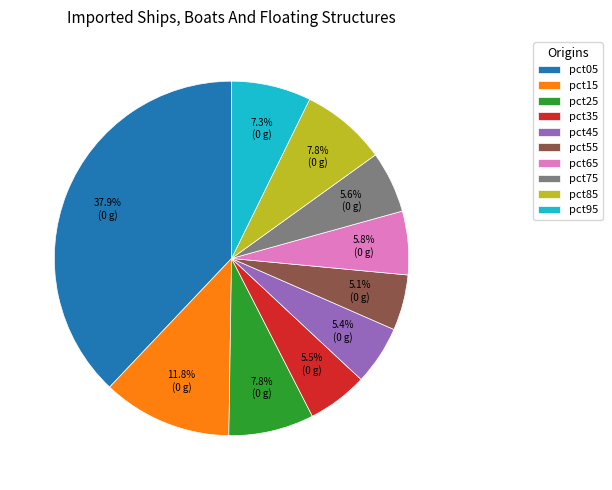

Which has a higher value, pct55 or pct75?

pct75